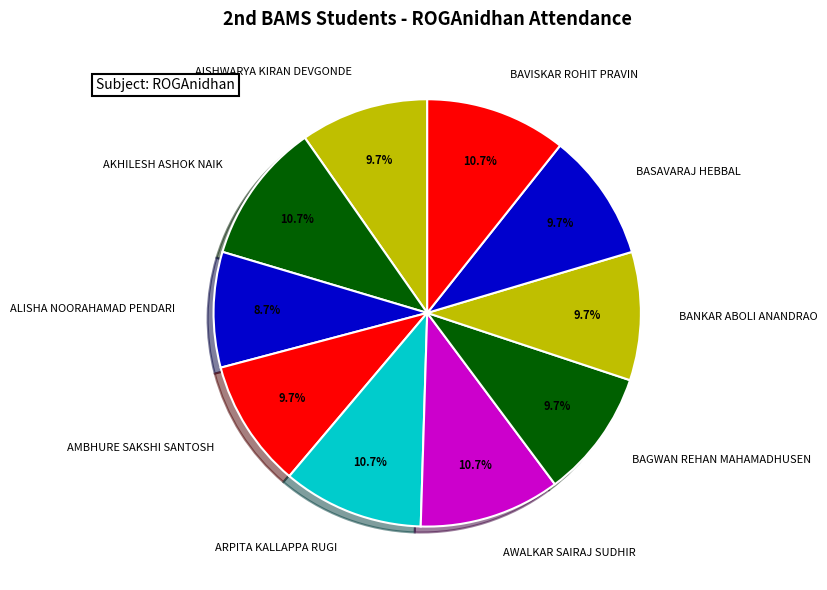

The ARPITA KALLAPPA RUGI slice represents 11% of the pie. True or false?

True